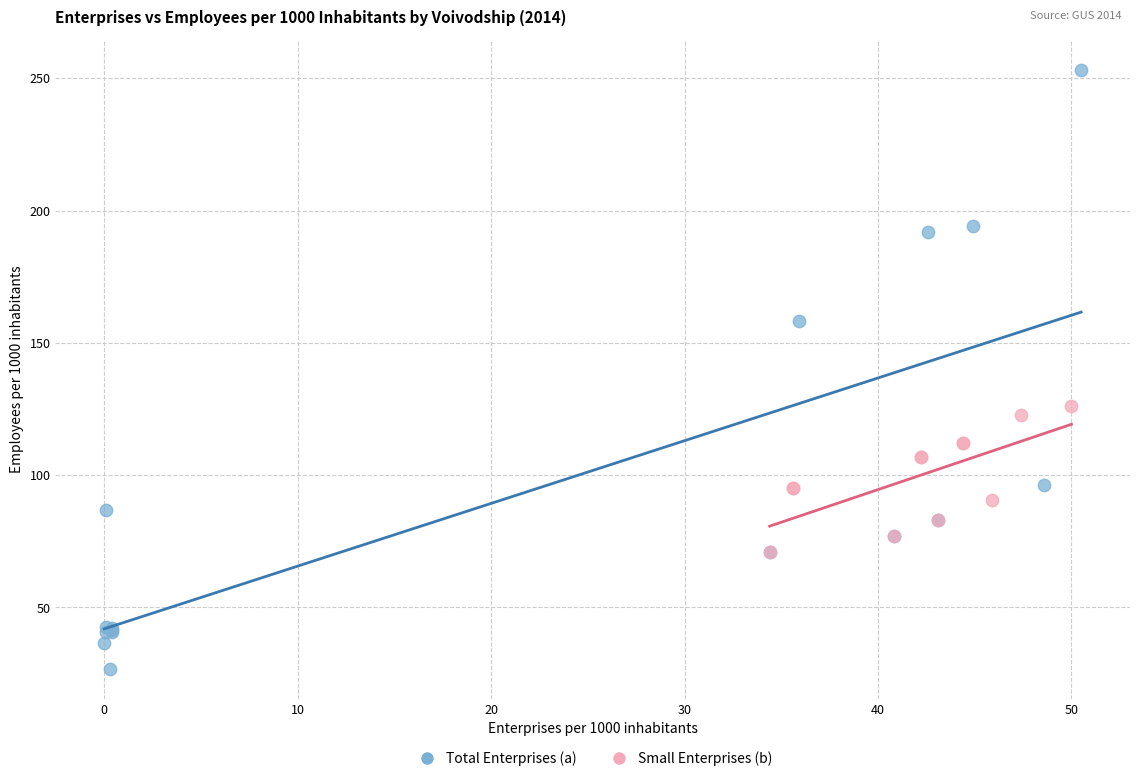

Which series has the largest Y range (max minus min)?

Total Enterprises (a)